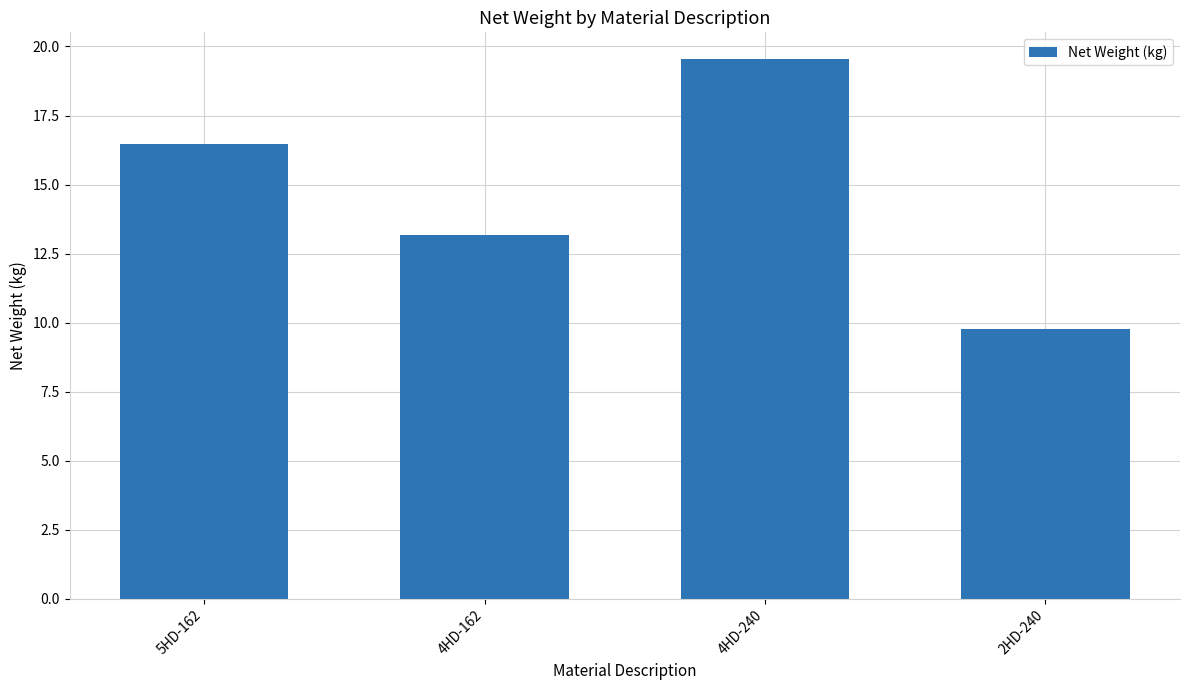

The chart shows a value of 3.1 at 2HD-240. True or false?

False